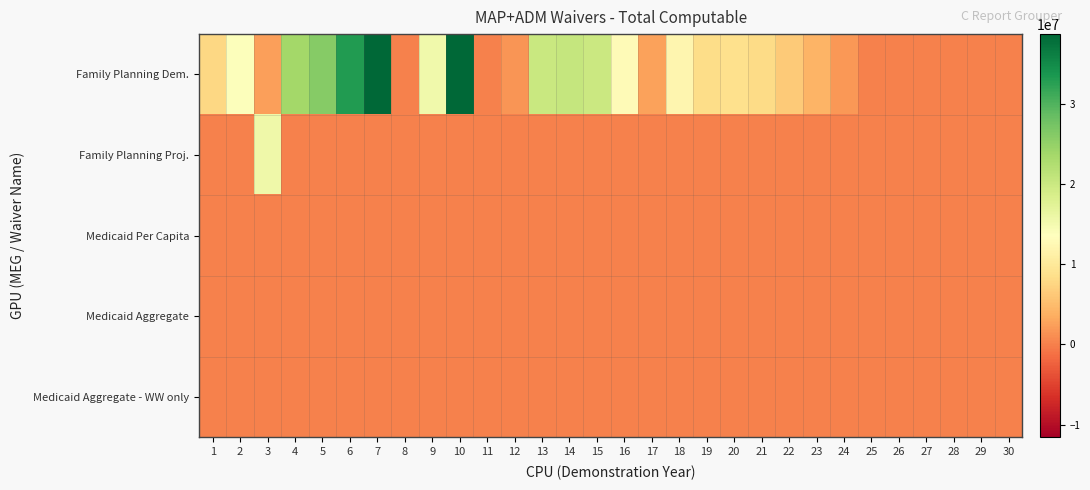

Which series changed the most between 12 and 27?

Family Planning Dem.